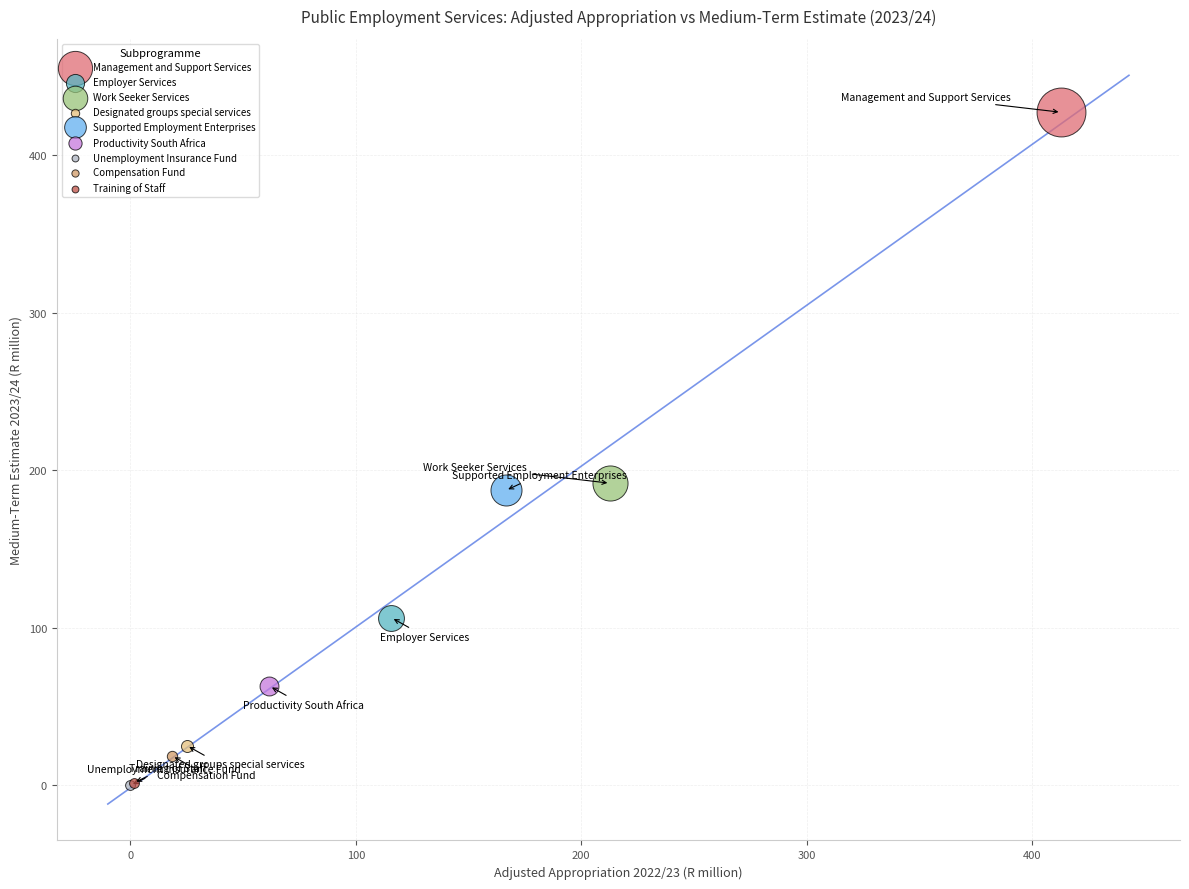

What are all the series names shown in the legend?

Management and Support Services, Employer Services, Work Seeker Services, Designated groups special services, Supported Employment Enterprises, Productivity South Africa, Unemployment Insurance Fund, Compensation Fund, Training of Staff